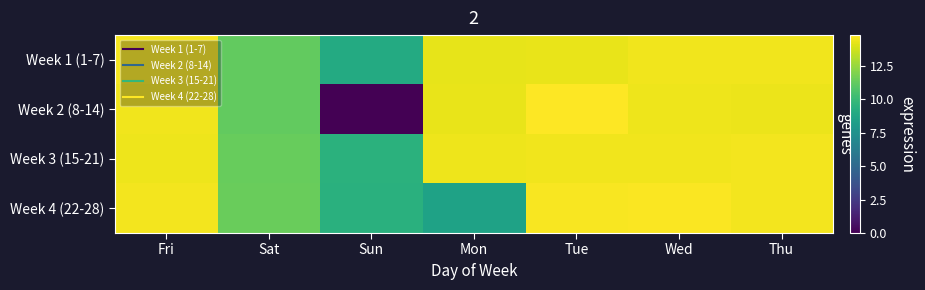

Reading left to right, extract all data points from this chart.

Week 1 (1-7): Fri=14.6	Sat=11.2	Sun=9.1	Mon=14.3	Tue=14.3	Wed=14.5	Thu=14.5
Week 2 (8-14): Fri=14.5	Sat=11.2	Sun=0.0	Mon=14.3	Tue=14.8	Wed=14.4	Thu=14.4
Week 3 (15-21): Fri=14.4	Sat=11.4	Sun=9.4	Mon=14.4	Tue=14.5	Wed=14.5	Thu=14.5
Week 4 (22-28): Fri=14.6	Sat=11.4	Sun=9.4	Mon=8.5	Tue=14.6	Wed=14.7	Thu=14.5